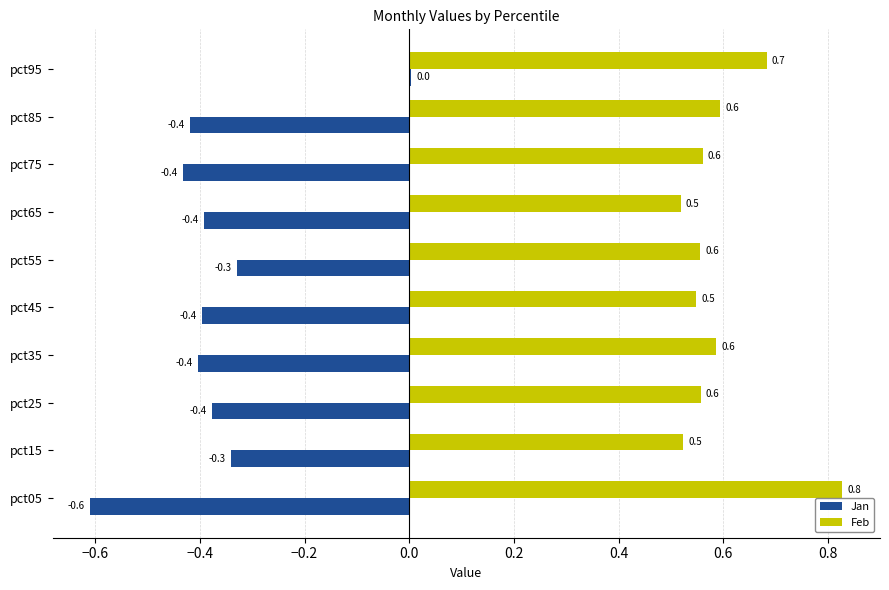

Which series has the largest total across all categories?

Feb